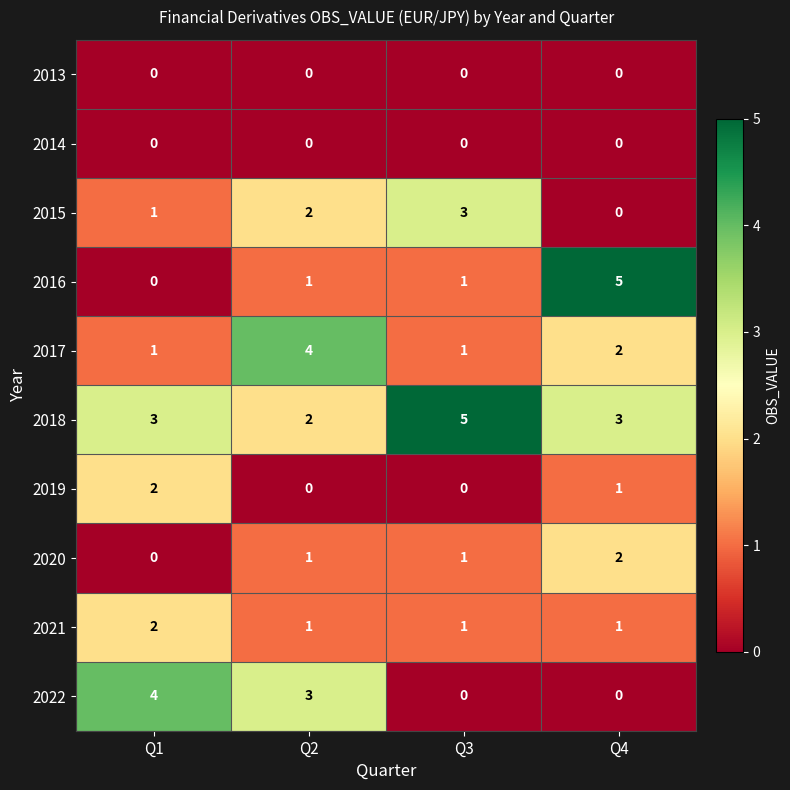

Count the number of data series in this chart.

10